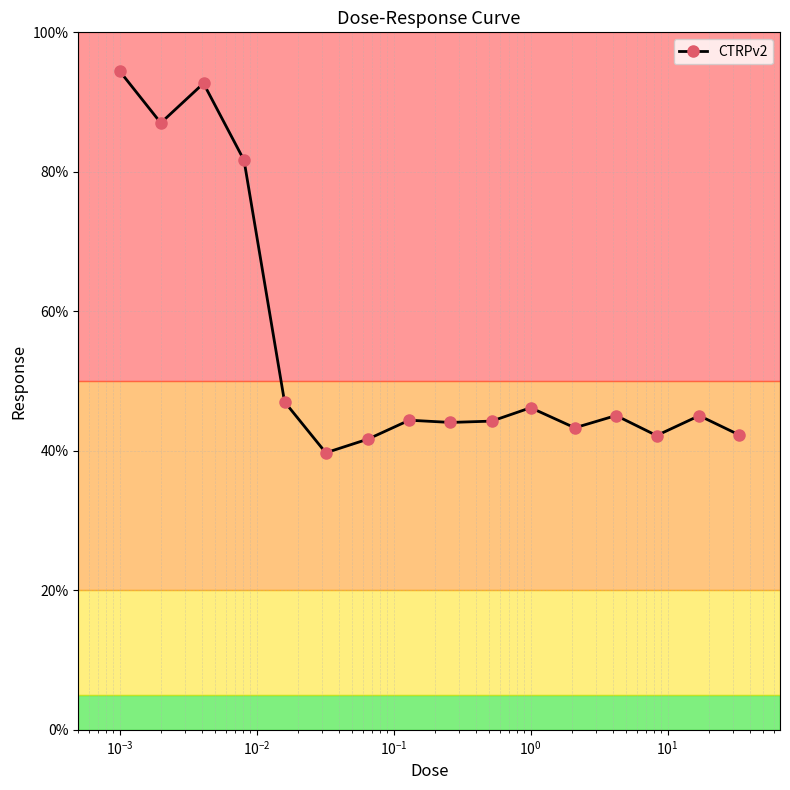

True or false: there are more than 1 points higher than both neighbors.

True